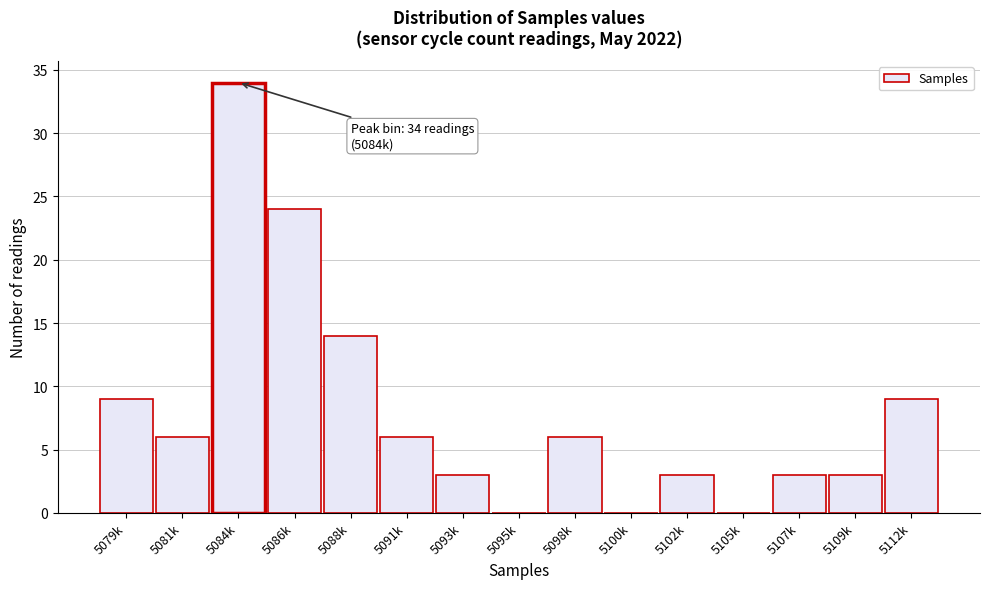

Reading left to right, list all the values displayed in this chart.

5079k=9	5081k=6	5084k=34	5086k=24	5088k=14	5091k=6	5093k=3	5095k=0	5098k=6	5100k=0	5102k=3	5105k=0	5107k=3	5109k=3	5112k=9